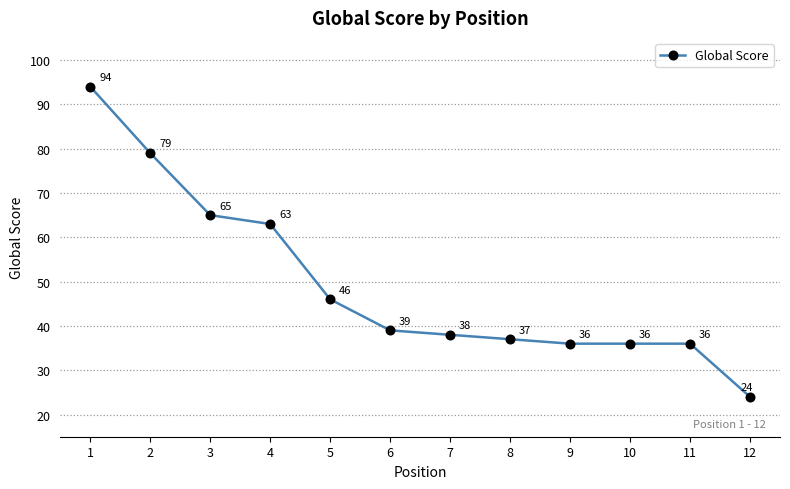

What is the smallest value displayed?

24